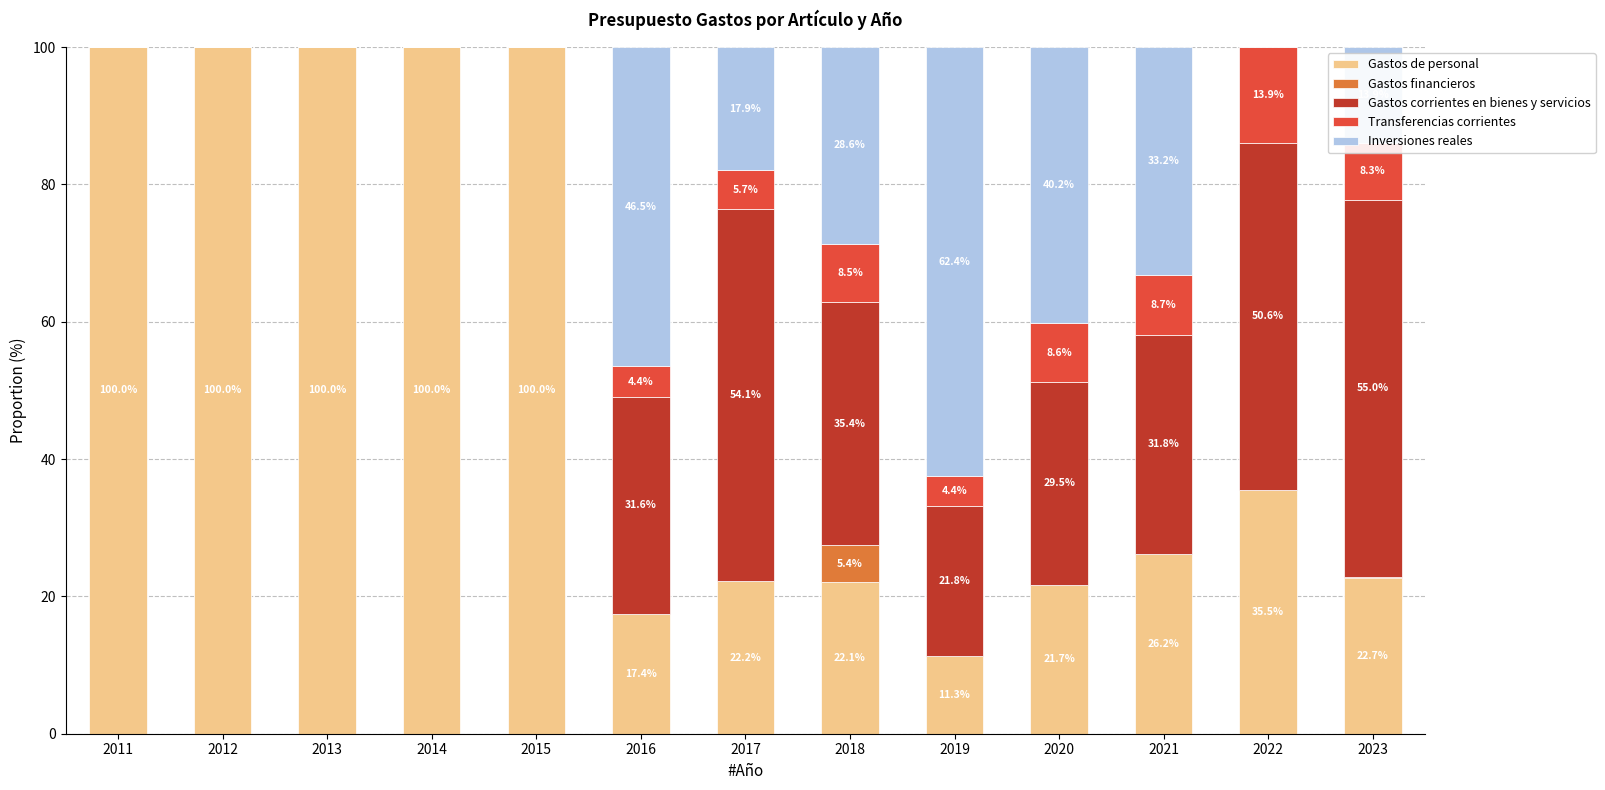

How many data points does each series have?

13